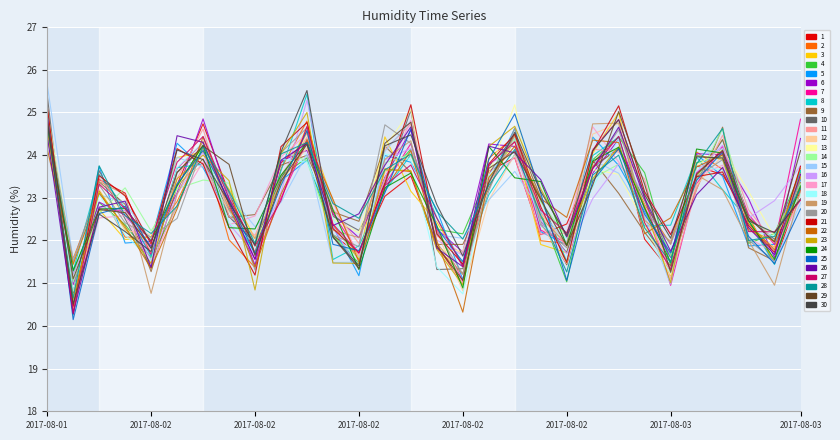

What is the smallest value displayed?

20.1